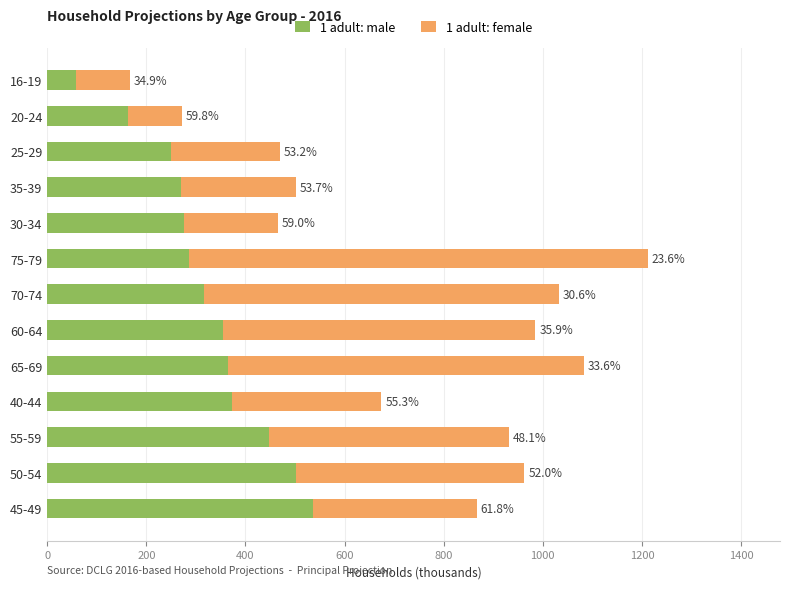

Reading left to right, transcribe all the data shown in this chart.

1 adult: male: 536	501	448	373	364	354	316	286	275	269	250	162	58
1 adult: female: 331	462	484	301	719	631	716	926	191	232	220	109	108